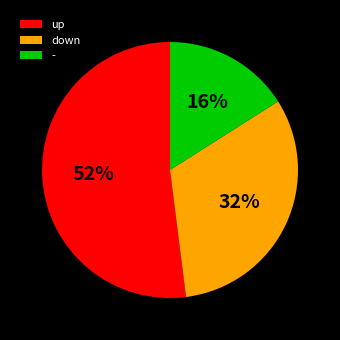

To the nearest percent, what is the combined percentage of up and down?

84%